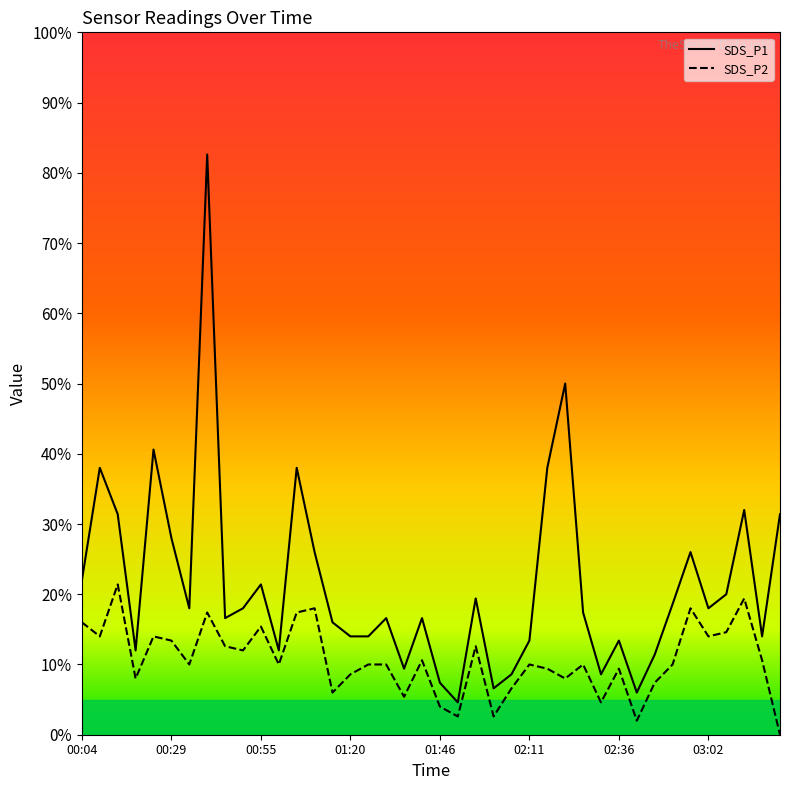

Which series has the largest range (max minus min)?

SDS_P1